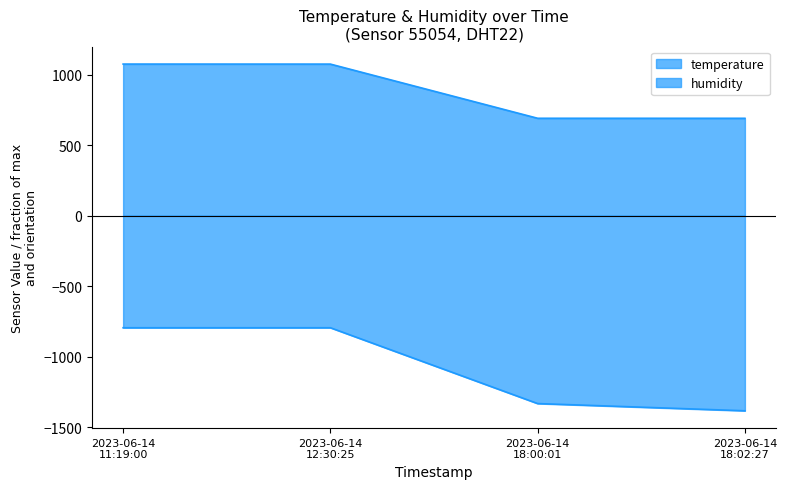

Read the temperature value at 2023-06-14 18:02:27.

691.2